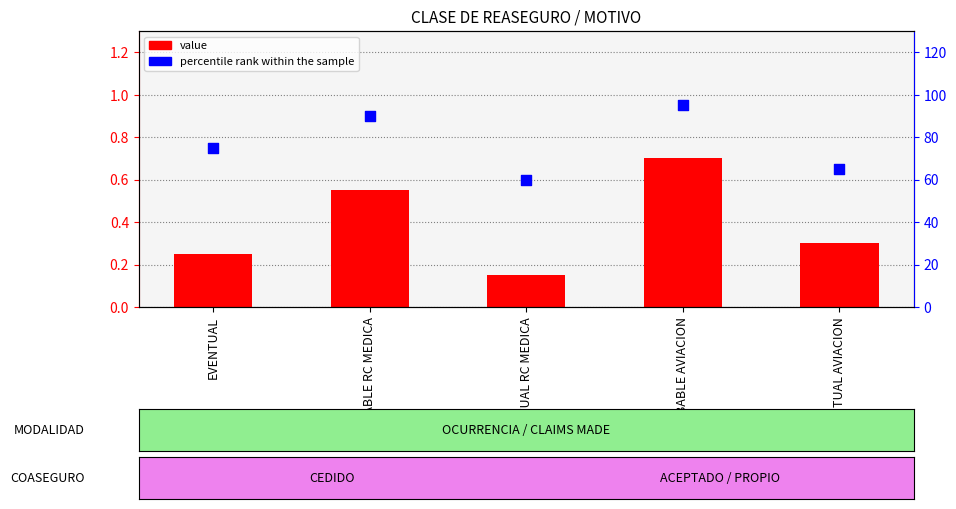

What are all the series names shown in the legend?

value, percentile rank within the sample